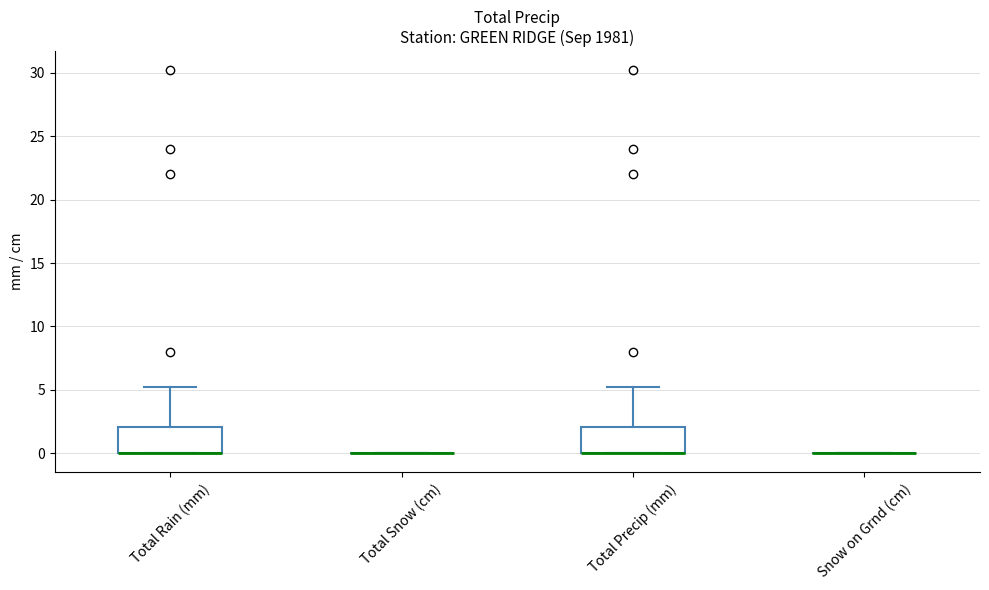

Reading left to right, read every box against the y-axis: the position of its median line, the range the box covers, and the ends of its whiskers. The values are not printed on the chart, so give them approximately, as read against the axis.

Total Rain (mm): median 0 (drawn on the box's lower edge), box 0 to 2, whiskers 0 to 5
Total Snow (cm): box collapsed to a line at 0, whiskers 0 to 0
Total Precip (mm): median 0 (drawn on the box's lower edge), box 0 to 2, whiskers 0 to 5
Snow on Grnd (cm): box collapsed to a line at 0, whiskers 0 to 0